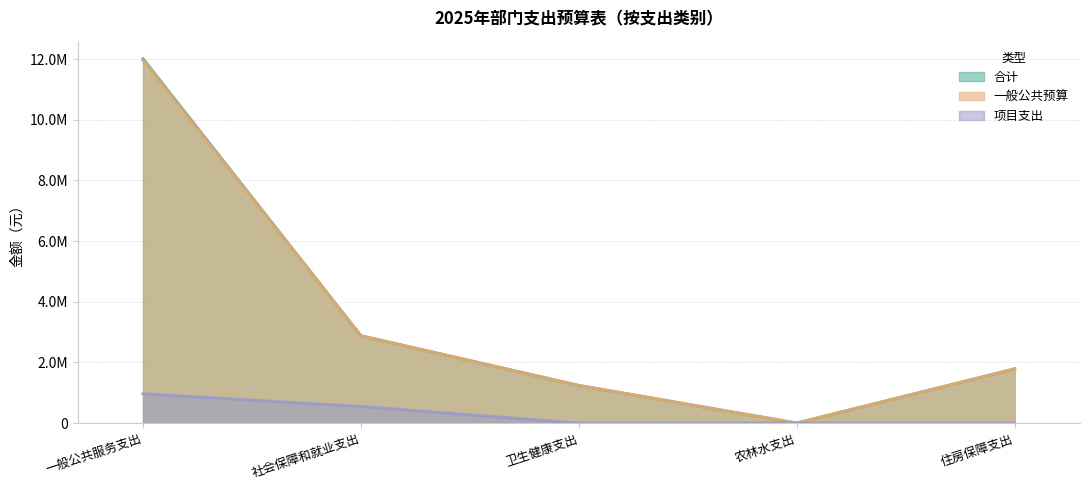

What is the difference between the second highest and minimum values in the 一般公共预算 series?

2878711.0